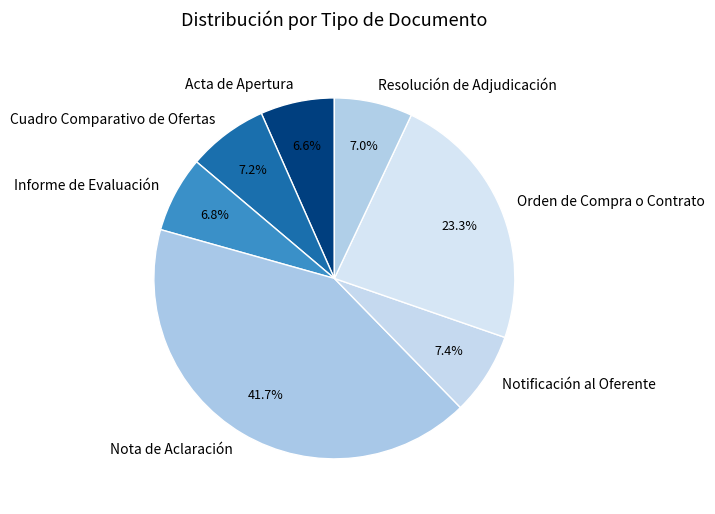

Is Informe de Evaluación the majority of the pie?

No